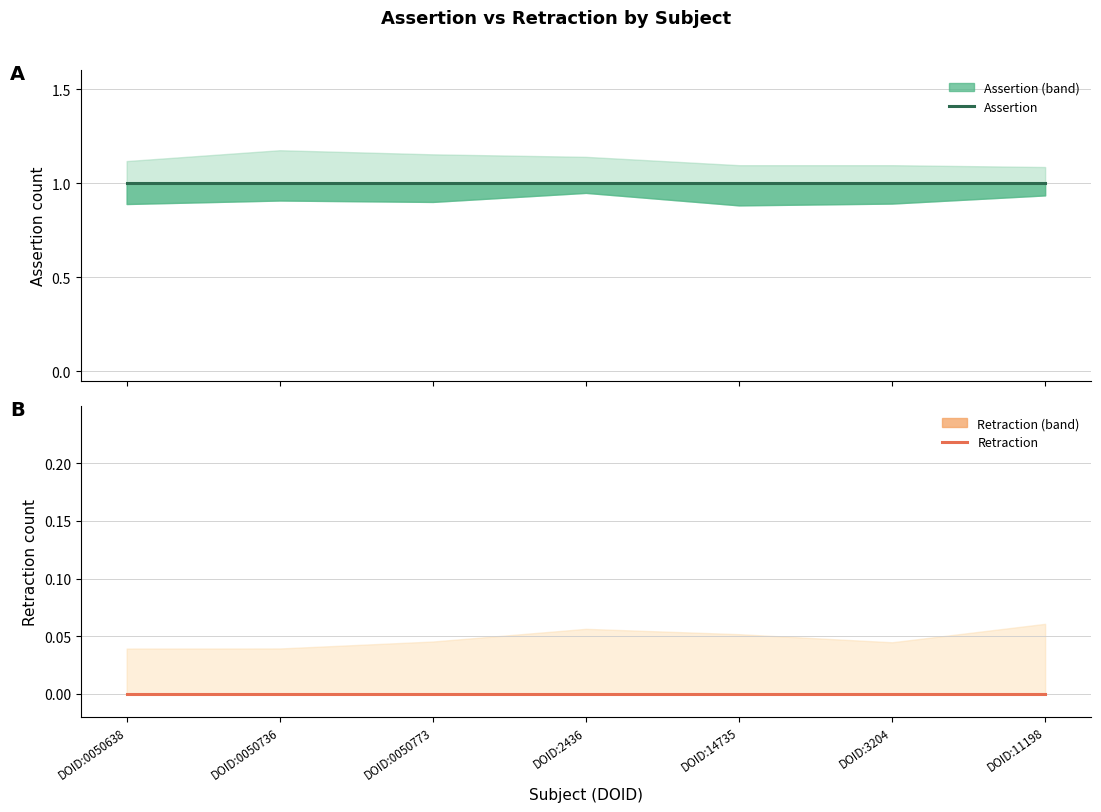

Which category has the lowest value in the Retraction series?

DOID:0050638